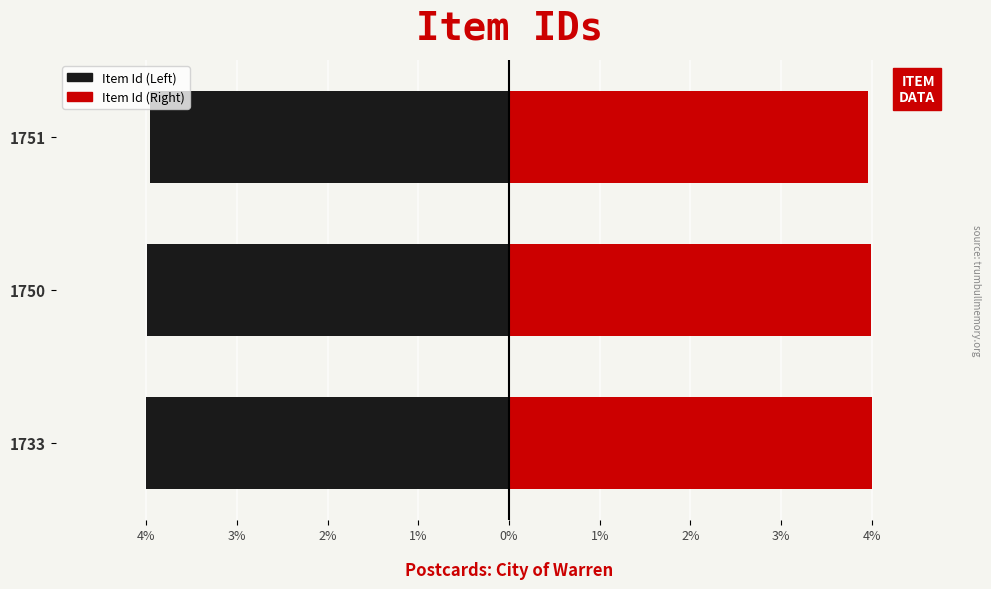

Count the number of categories in the chart.

3